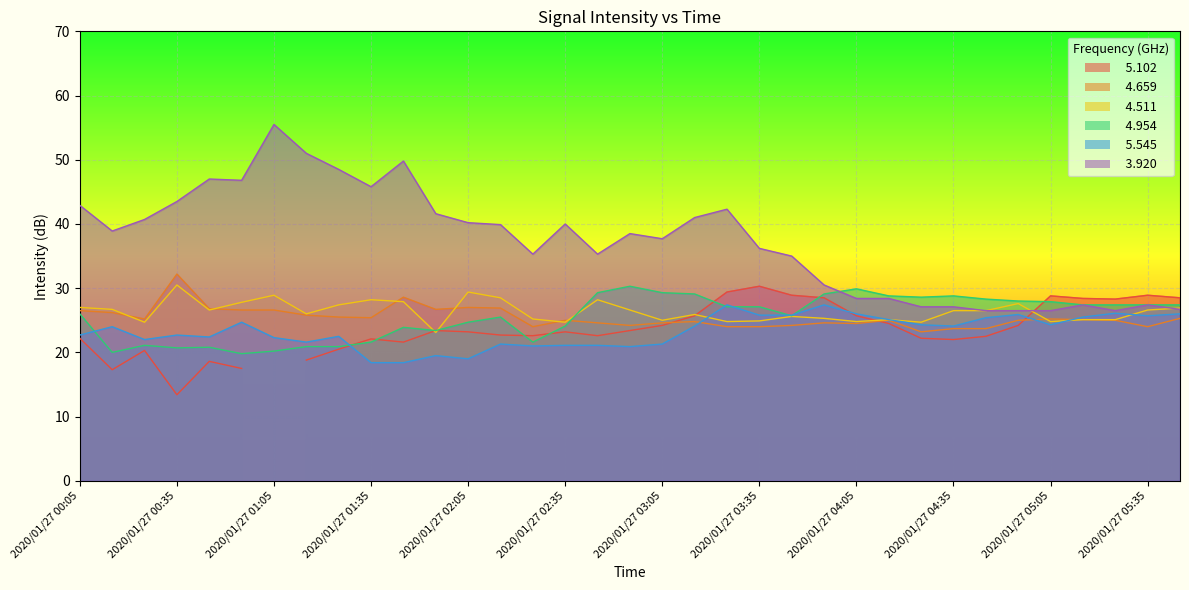

What is the greatest value displayed?

55.5